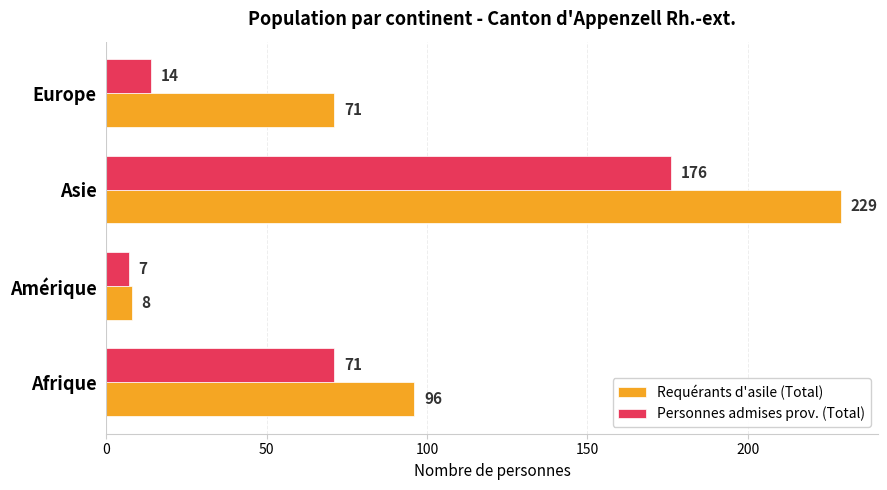

The Personnes admises prov. (Total) series shows 304 at Asie. True or false?

False